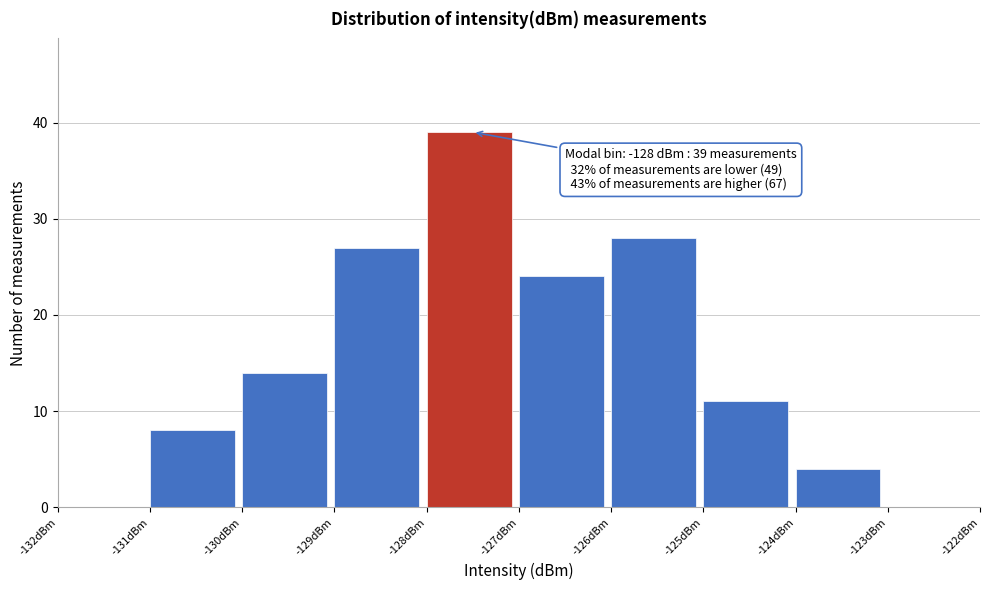

Over which range of the x-axis is the bar tallest?

-128 to -127